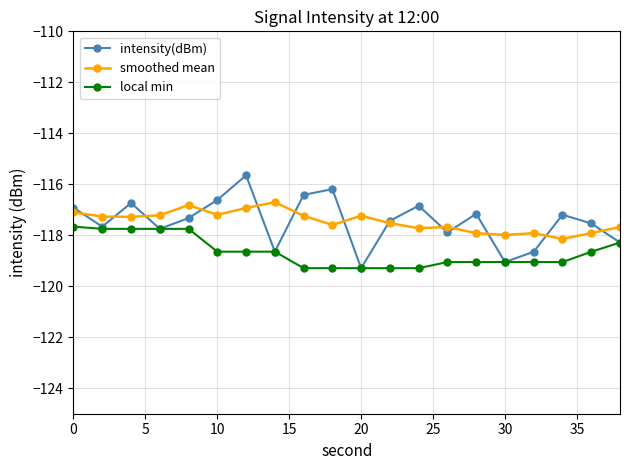

Rank the series by their maximum value, from highest to lowest.

intensity(dBm), smoothed mean, local min